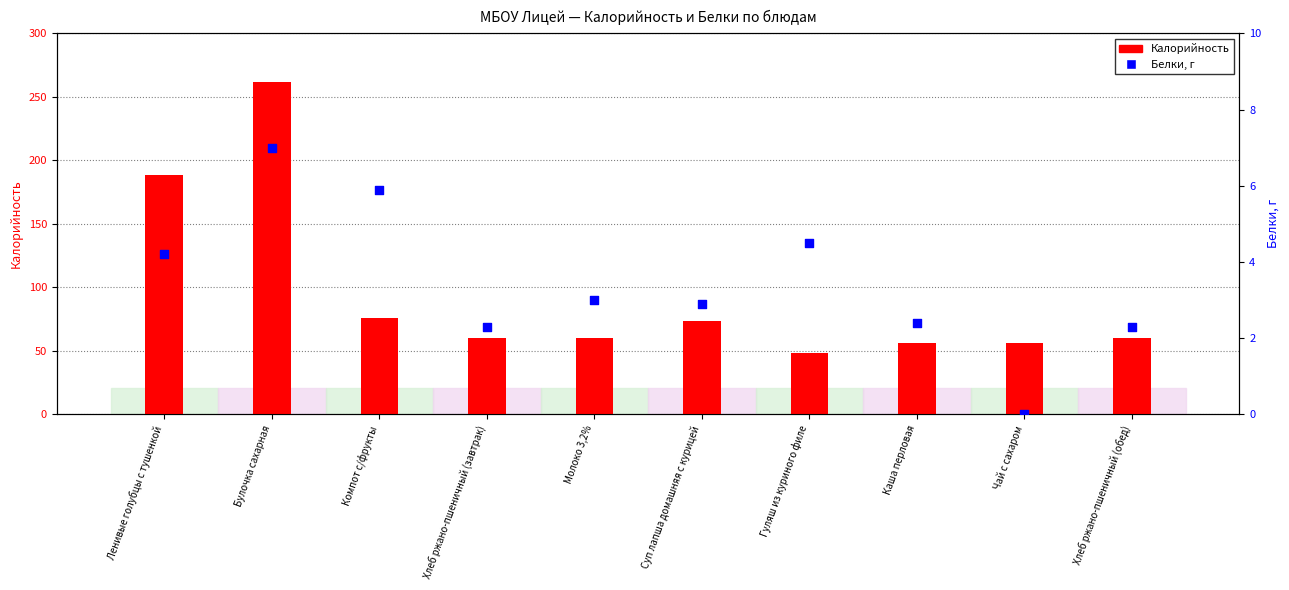

At which category is the sum across all series the highest?

Булочка сахарная